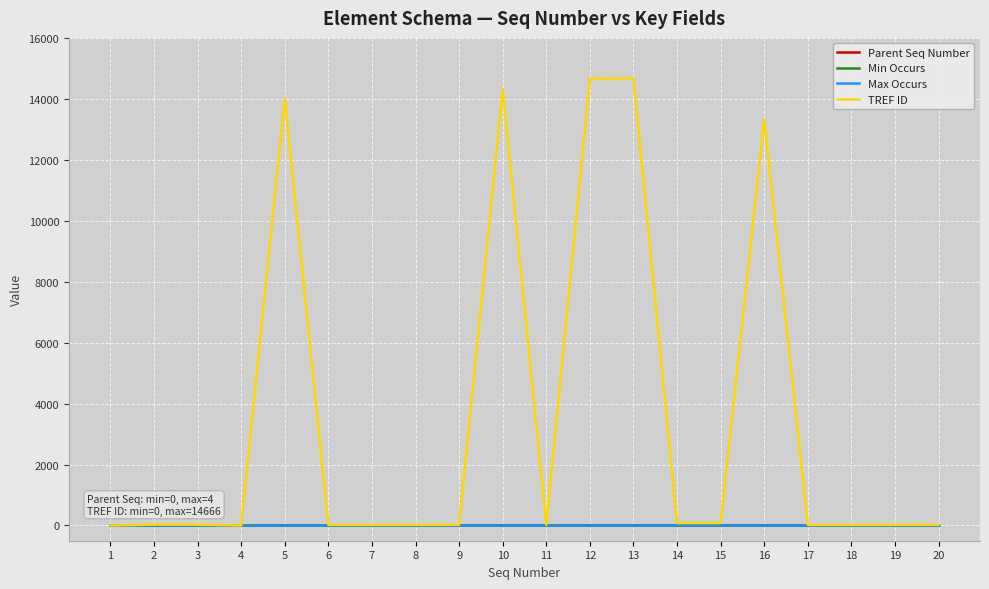

Between 4 and 12, which series saw the biggest shift?

TREF ID